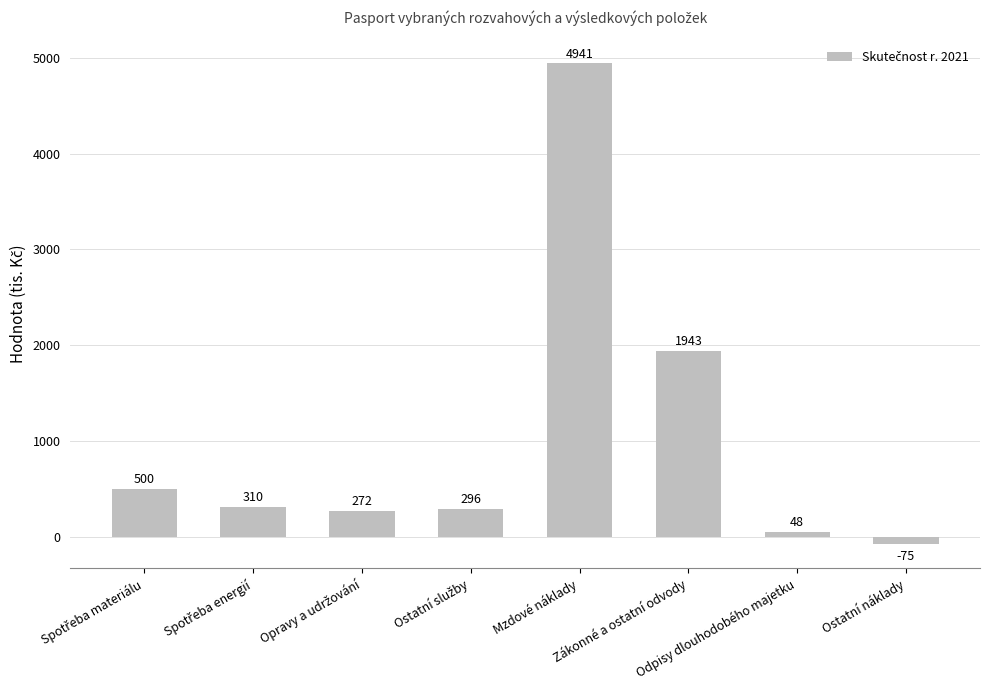

What is the value of the 1st bar from the left?

500